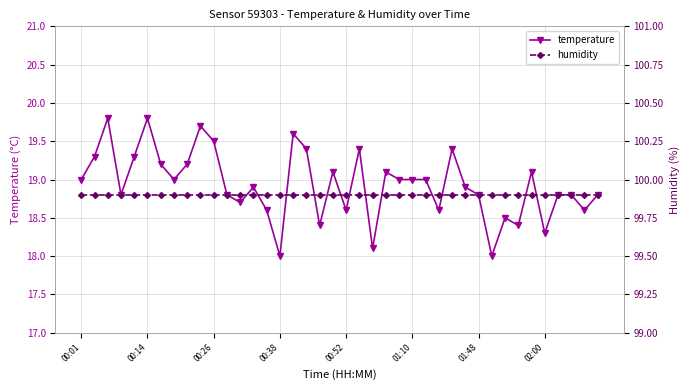

True or false: temperature has more than 0 points higher than both neighbors.

True